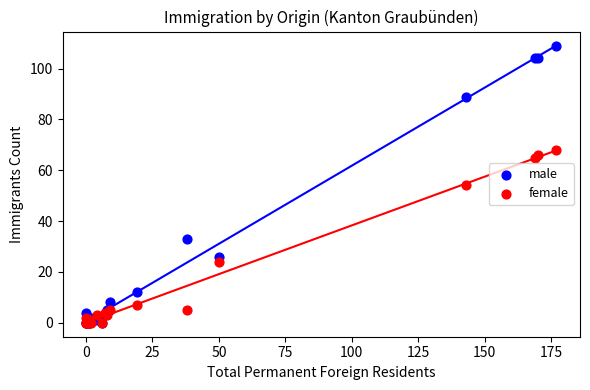

What are all the series names shown in the legend?

male, female